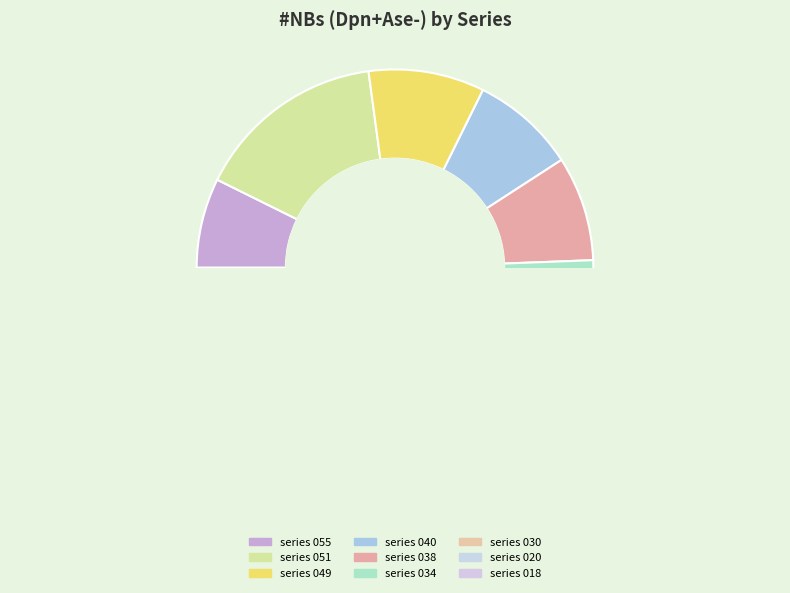

How many slices are in this pie chart?

9